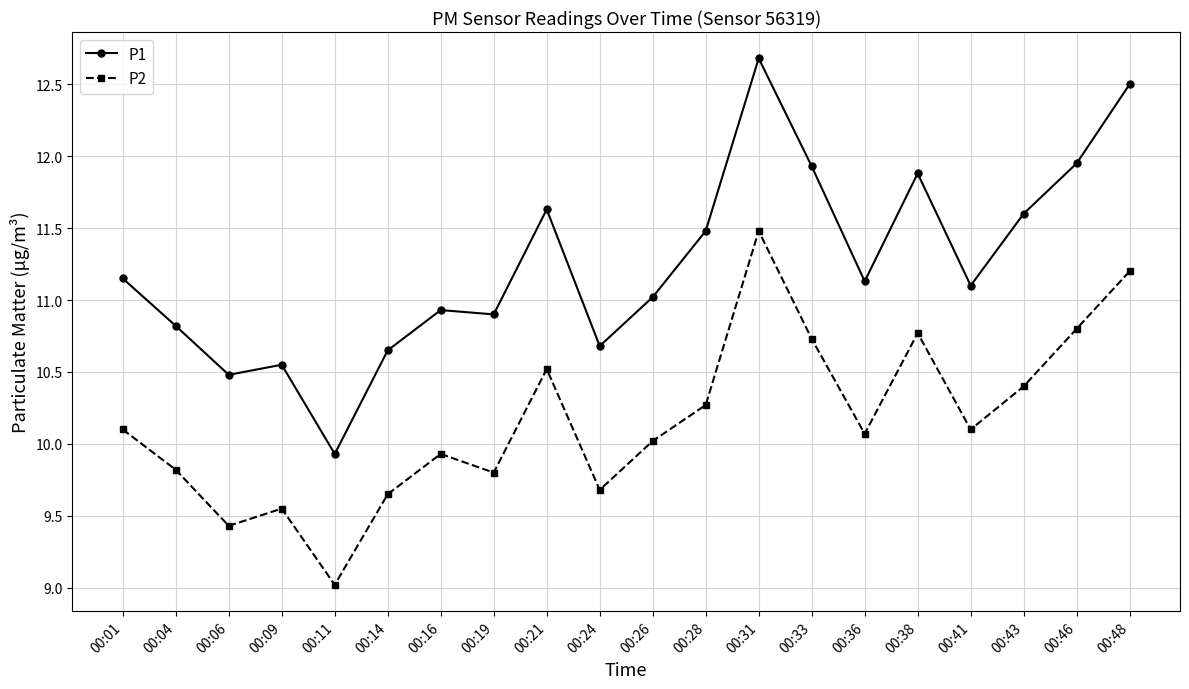

Where is the first local maximum for P2?

00:09